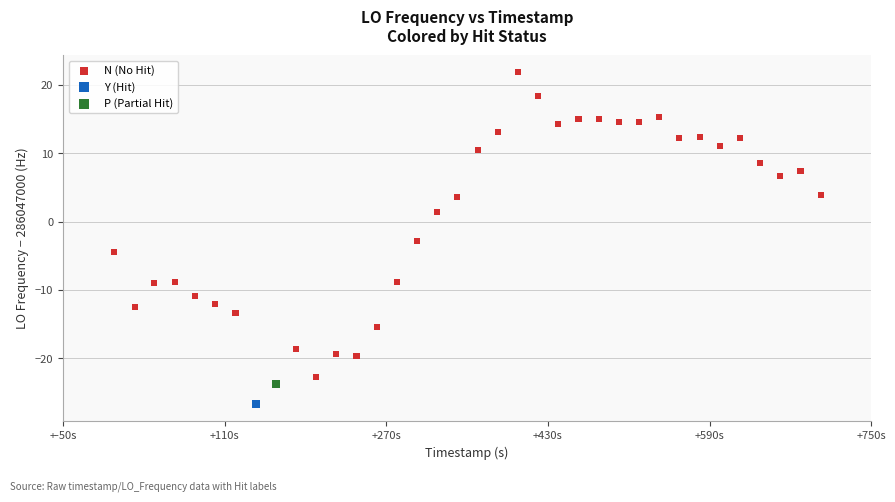

What are all the series names shown in the legend?

N (No Hit), Y (Hit), P (Partial Hit)